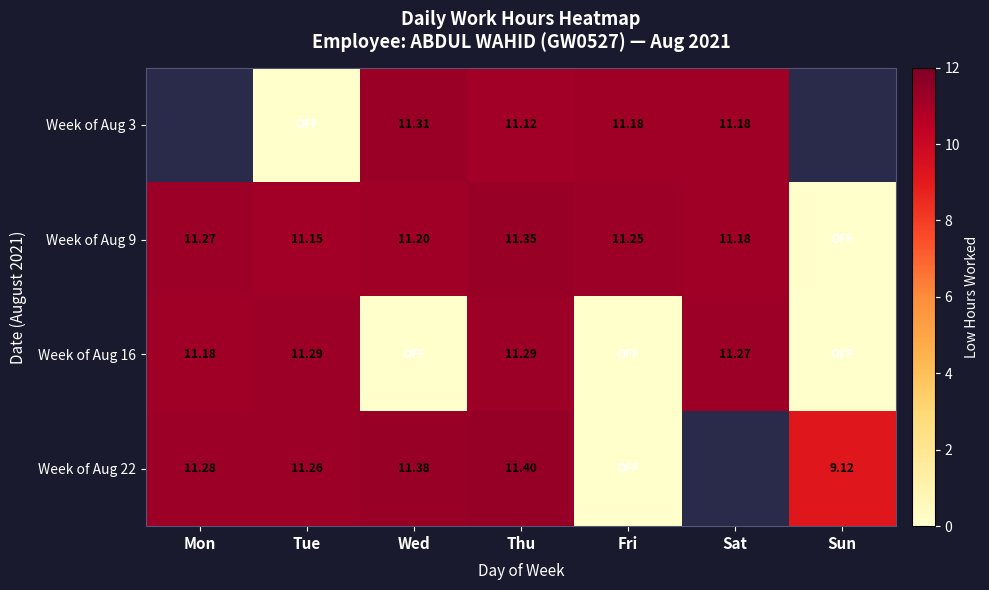

At which category is the sum across all series the highest?

Thu